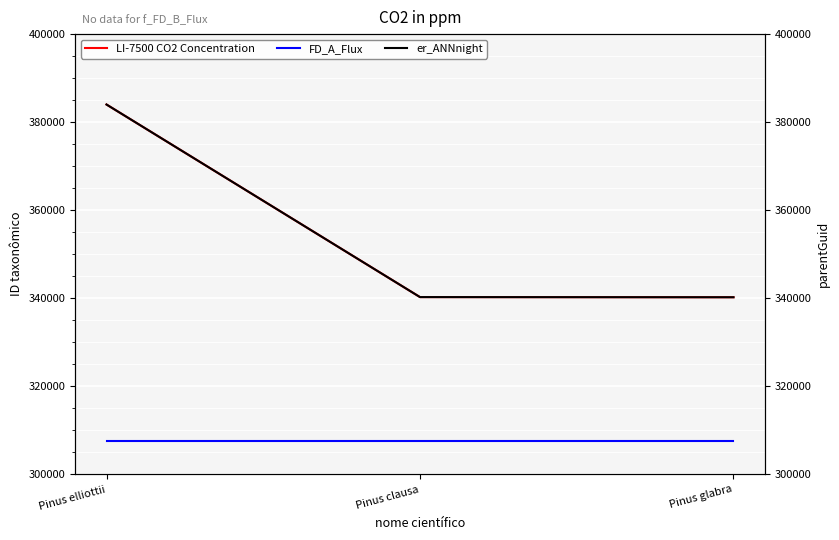

Is the value of LI-7500 CO2 Concentration at Pinus elliottii greater than the value of er_ANNnight at Pinus elliottii?

No